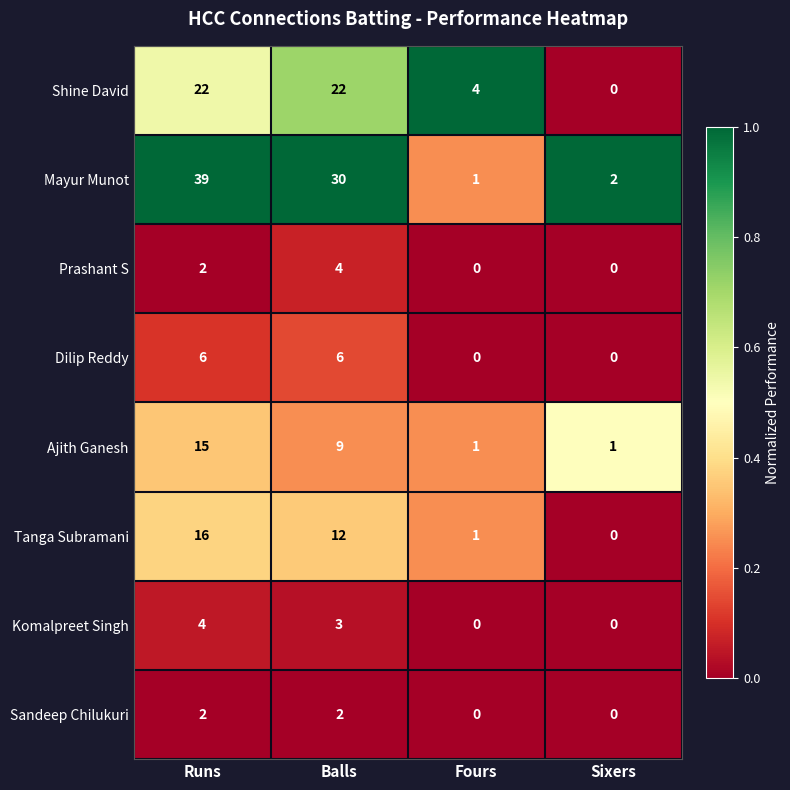

List the labels in order of Mayur Munot value, largest first.

Runs, Balls, Sixers, Fours